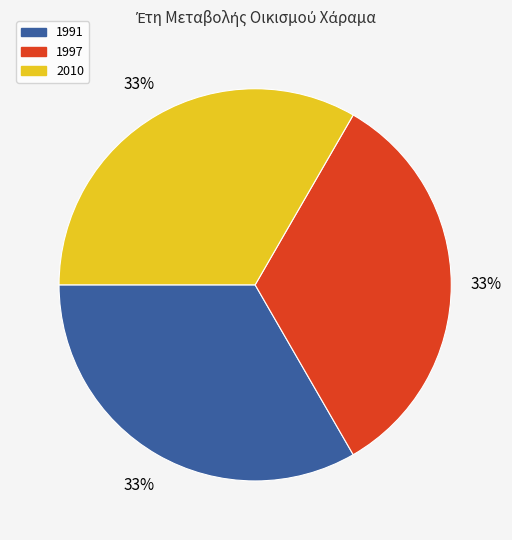

How many slices are in this pie chart?

3